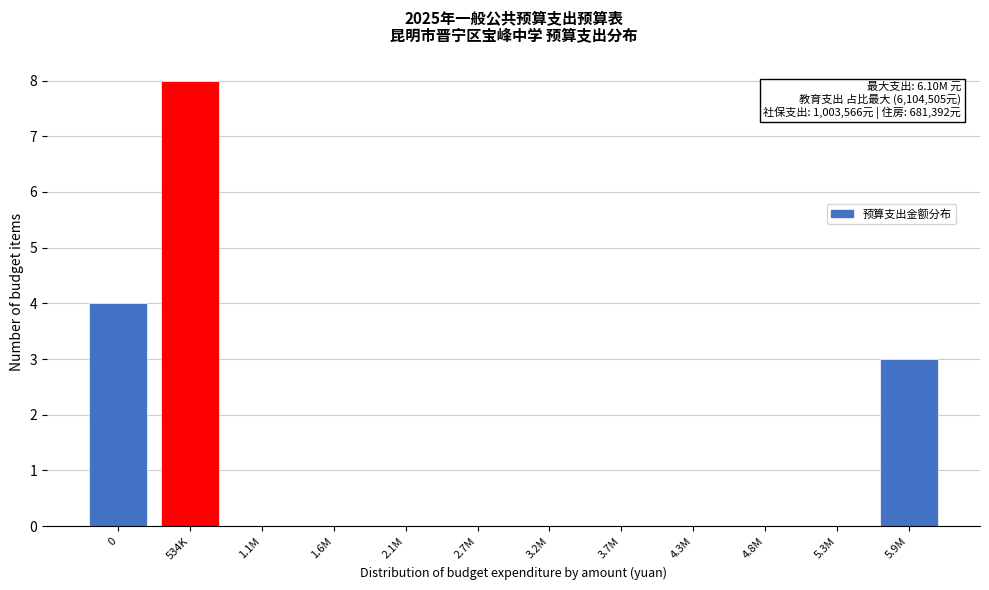

Reading right to left, transcribe all the data shown in this chart.

5.9M=3	5.3M=0	4.8M=0	4.3M=0	3.7M=0	3.2M=0	2.7M=0	2.1M=0	1.6M=0	1.1M=0	534K=8	0=4